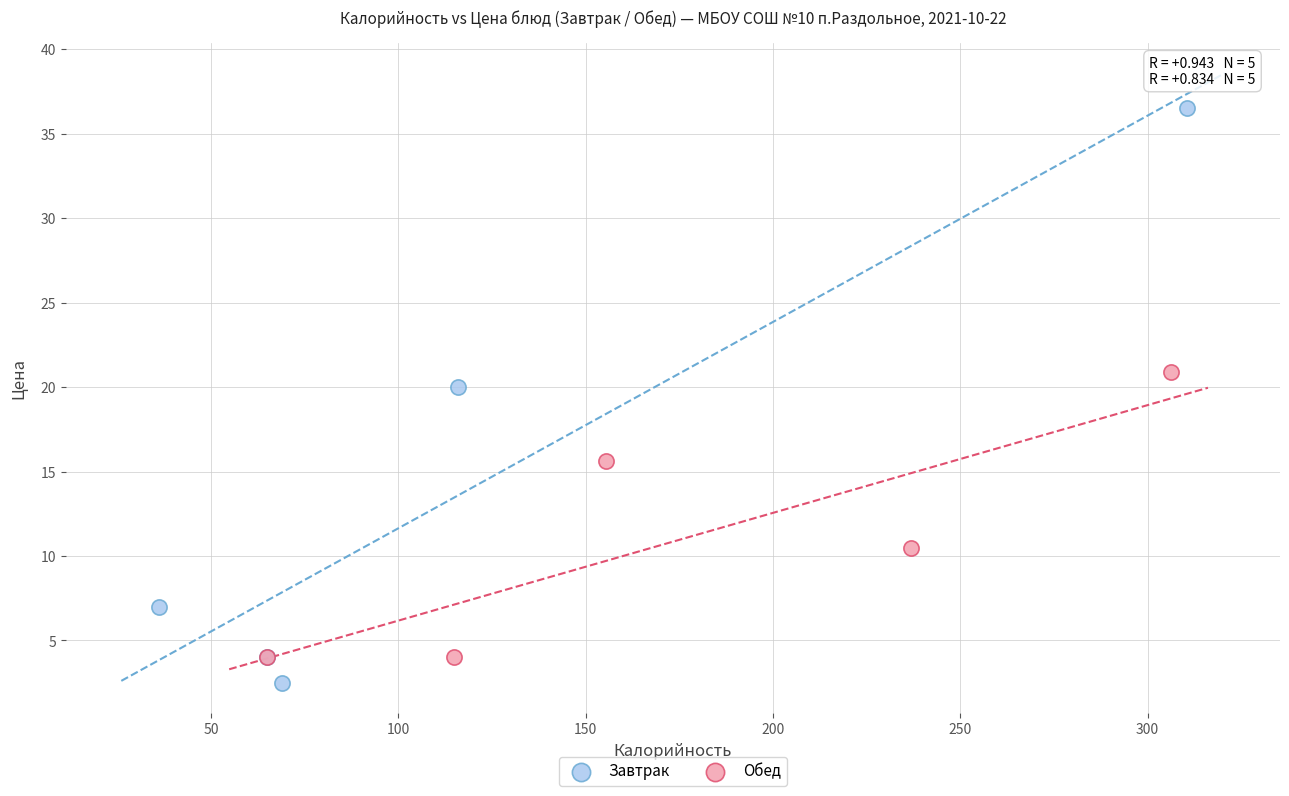

Which series contains the highest Y value?

Завтрак